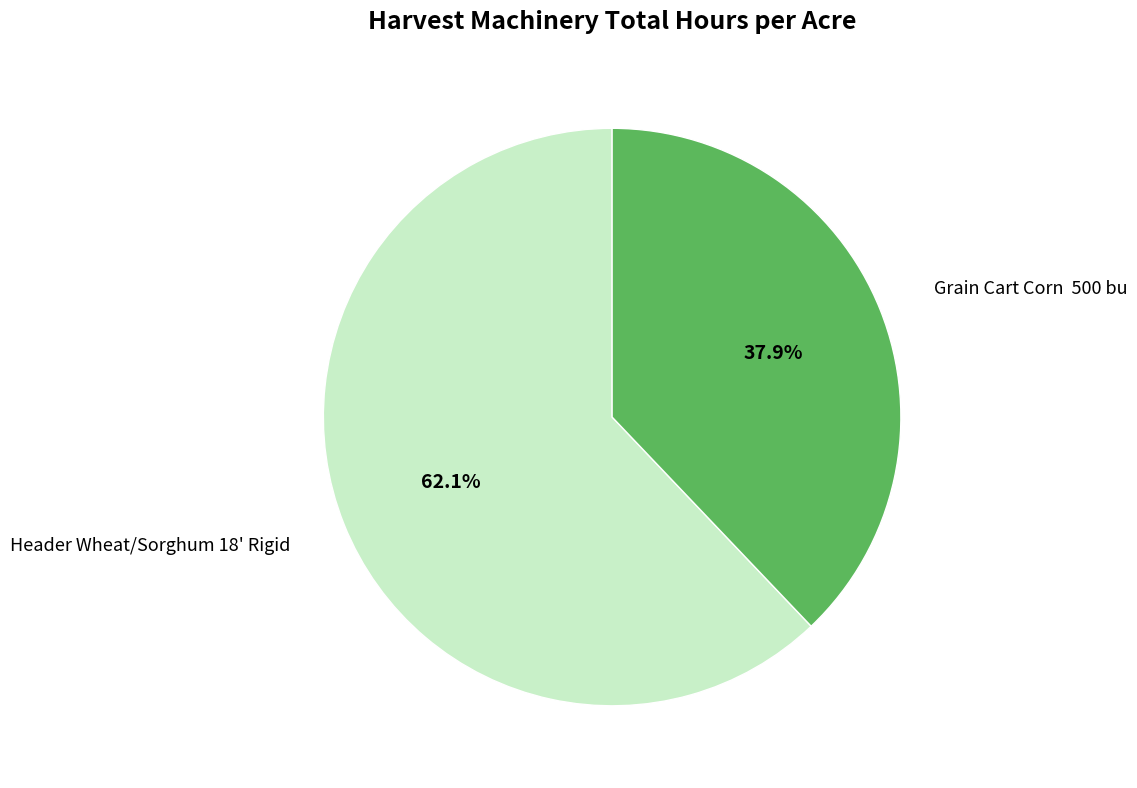

Is there any slice that represents more than half of the pie?

Yes